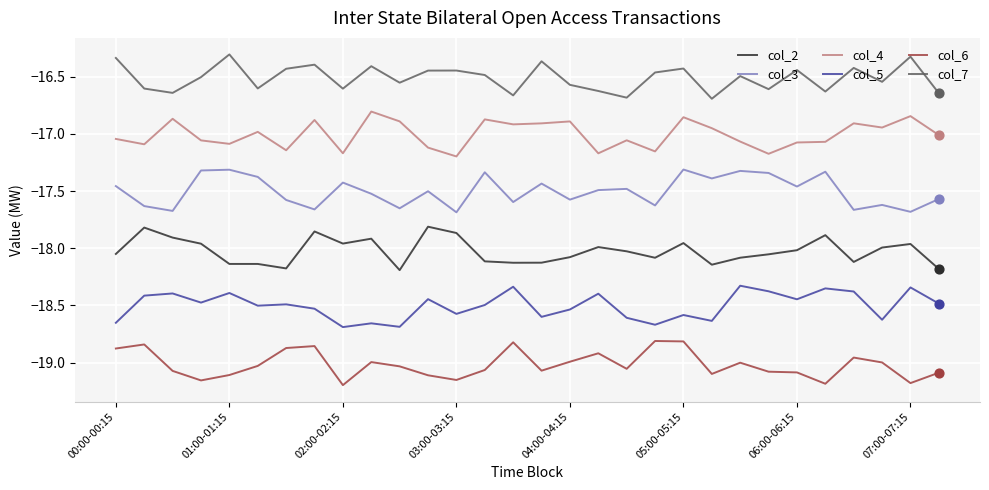

Which series has the largest total across all categories?

col_7